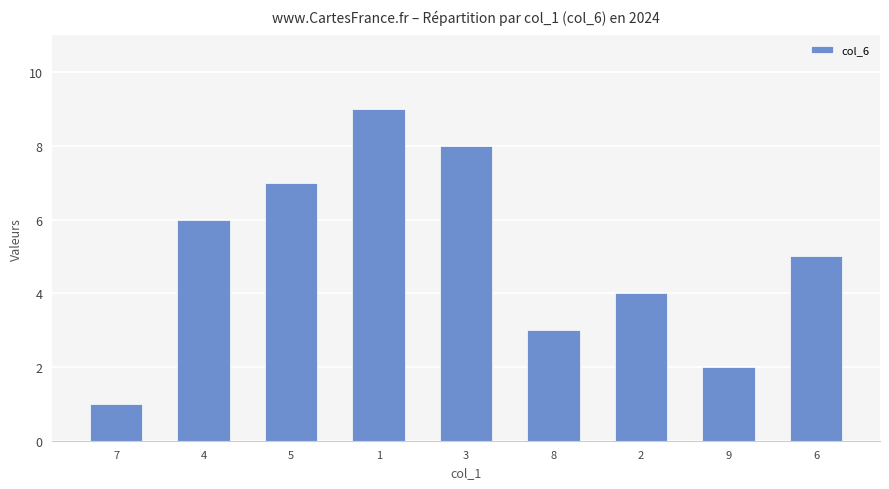

What is the difference between the values at 8 and 3?

5